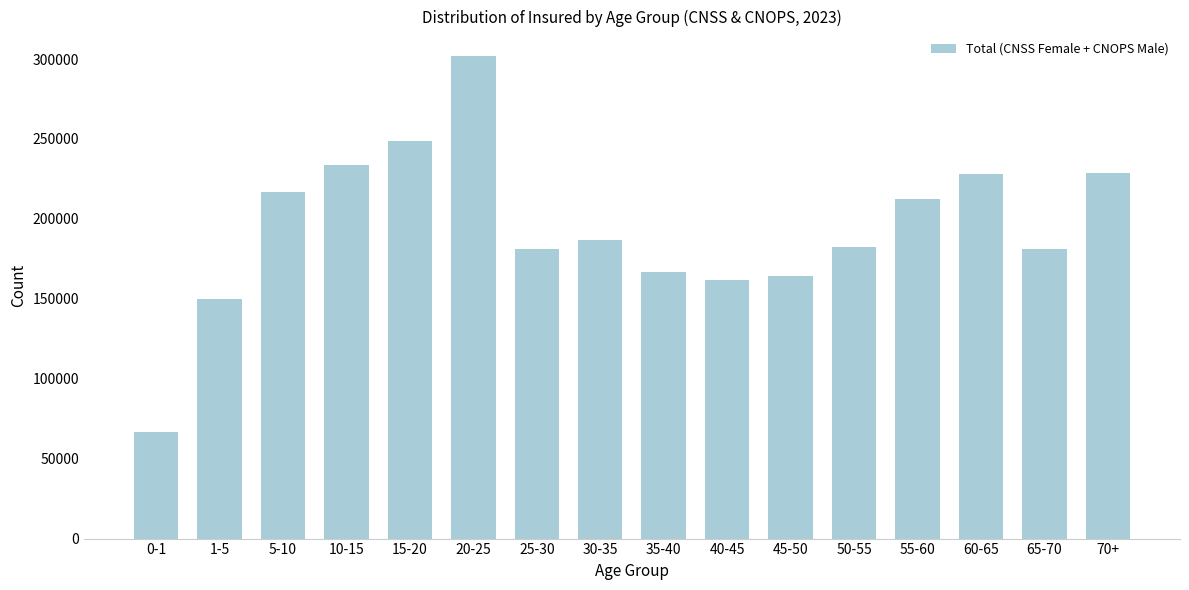

What is the label of the 7th bar from the left?

25-30